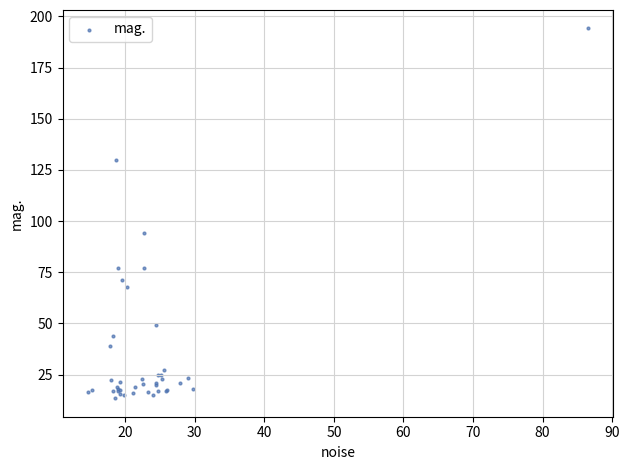

What Y value in the scatter plot is closest to 103?

94.1